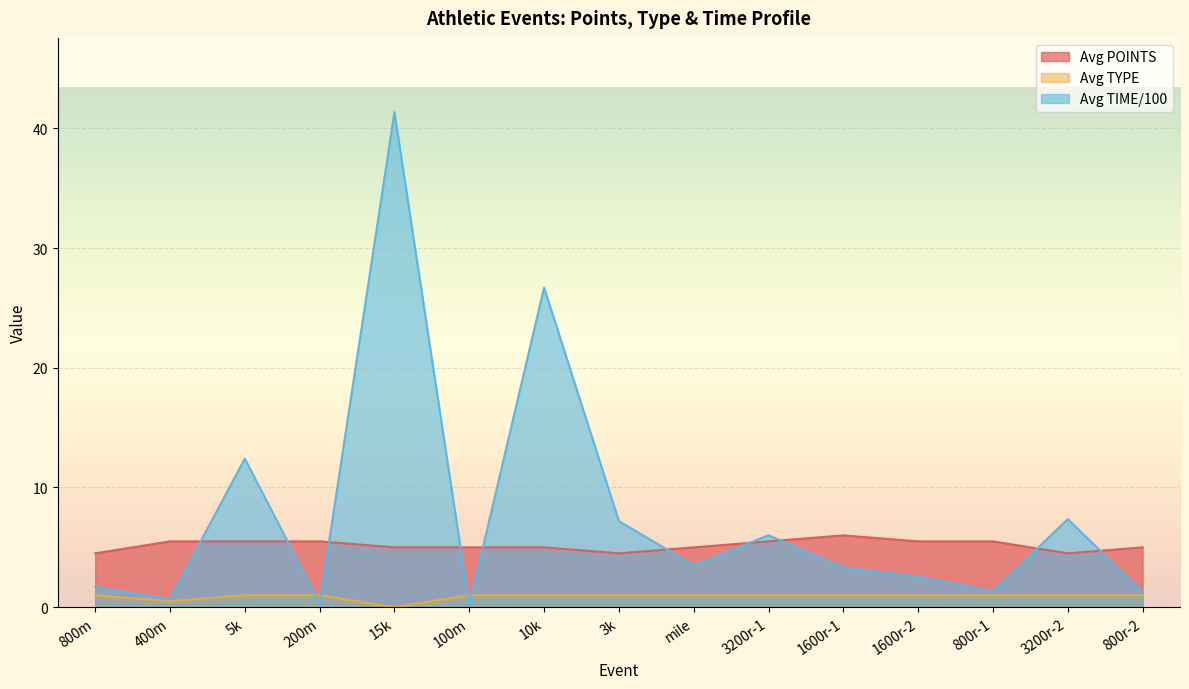

How many interior local valleys does the Avg TIME/100 series have?

5